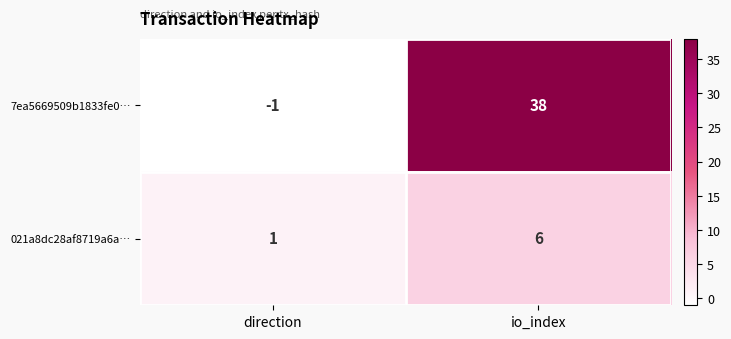

How many values in the 7ea5669509b1833fe0… series are below 38?

1